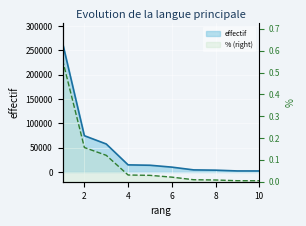

How many data points does each series have?

10